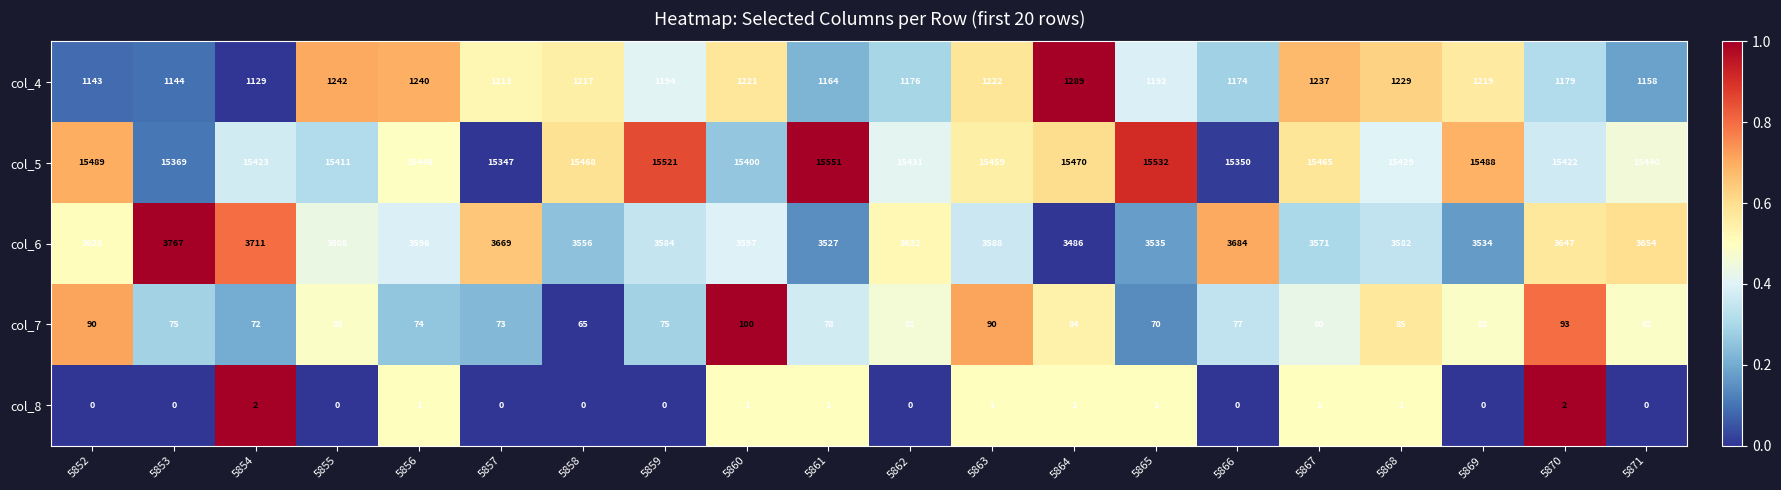

At which category is the sum across all series the highest?

5859